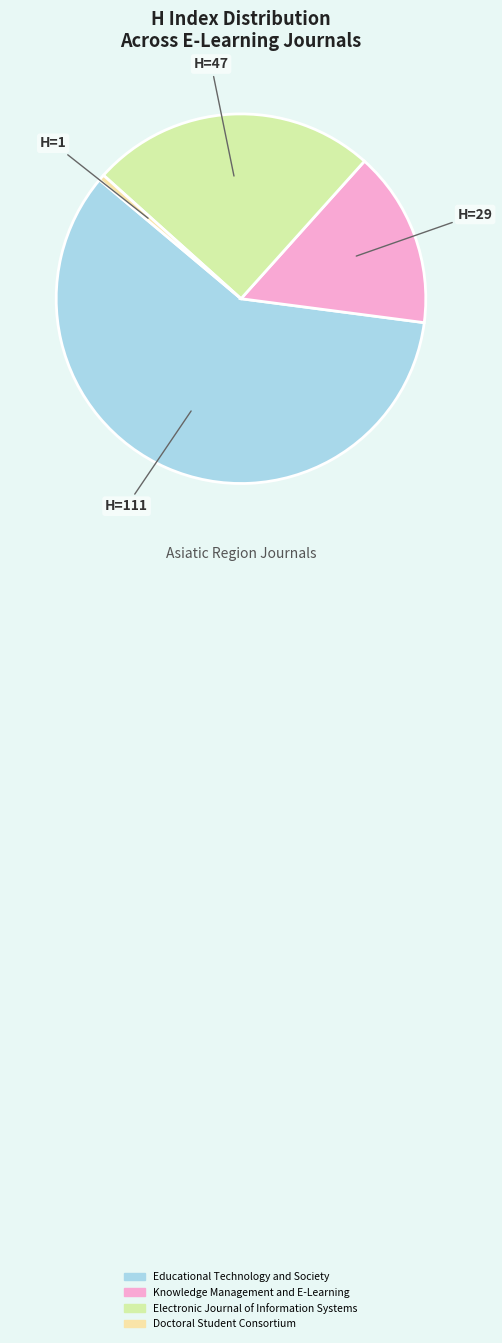

Approximately how many times larger is the value at Knowledge Management and E-Learning compared to Doctoral Student Consortium?

29.0